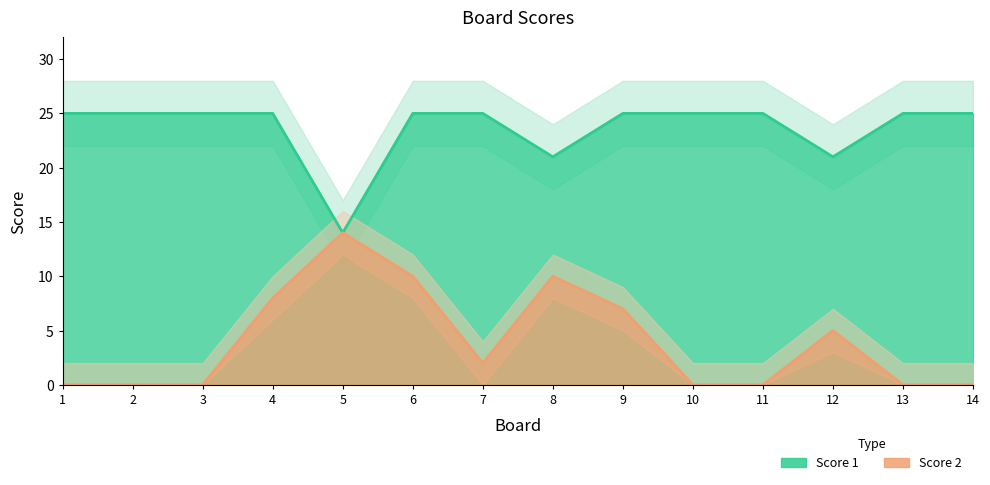

At which category does Score 2 reach its first local valley?

7